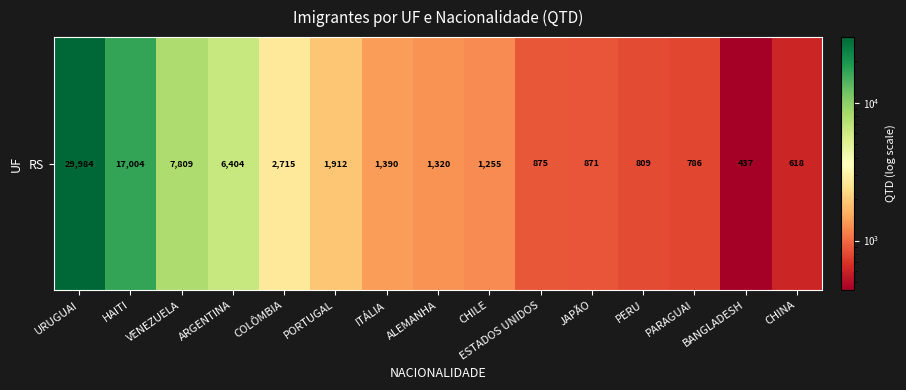

What is the average value?

4946